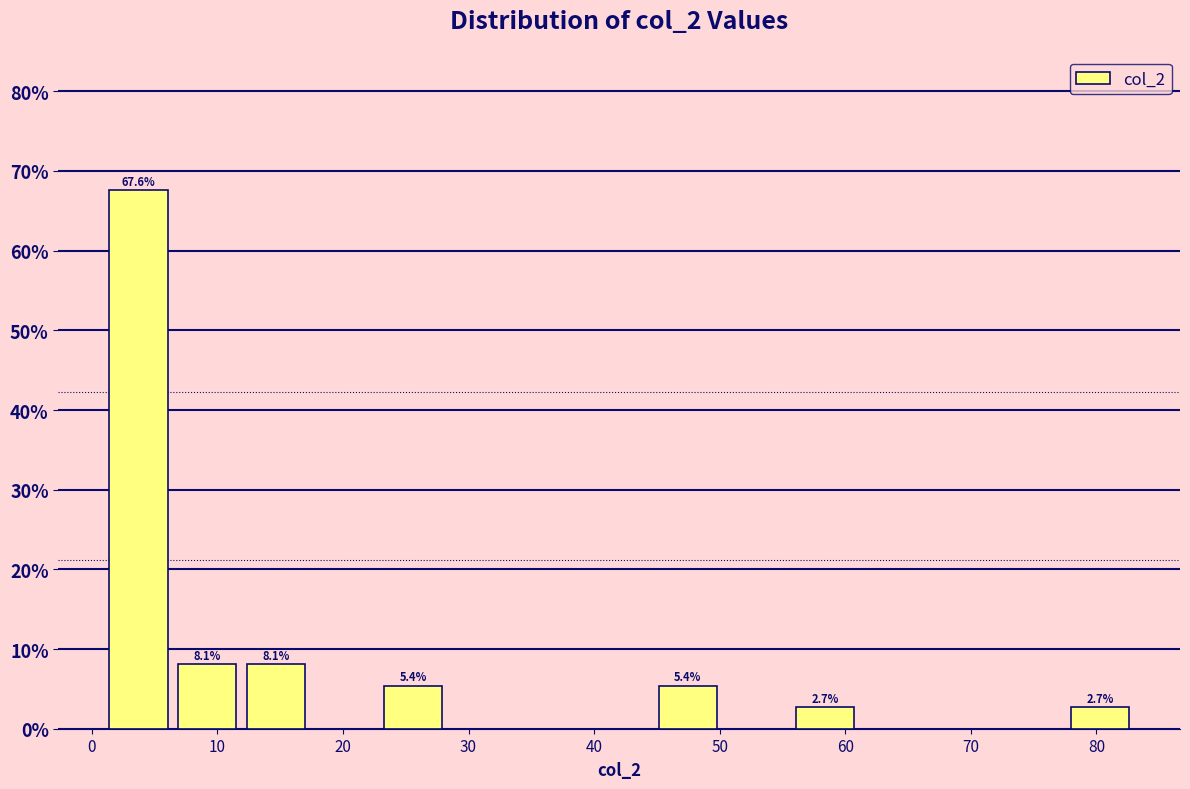

Which range on the x-axis has the tallest bar?

1 to 6